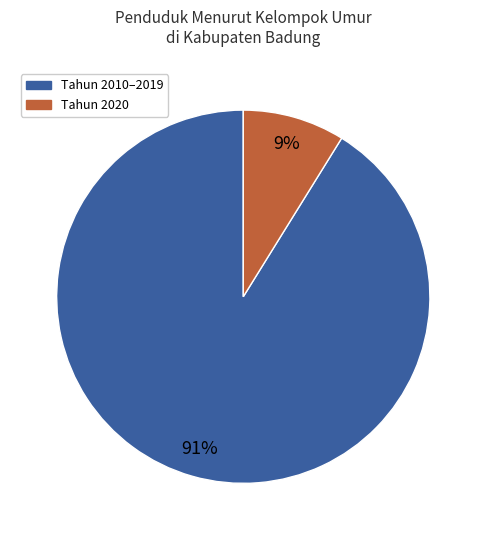

Which category accounts for the majority?

Tahun 2010–2019